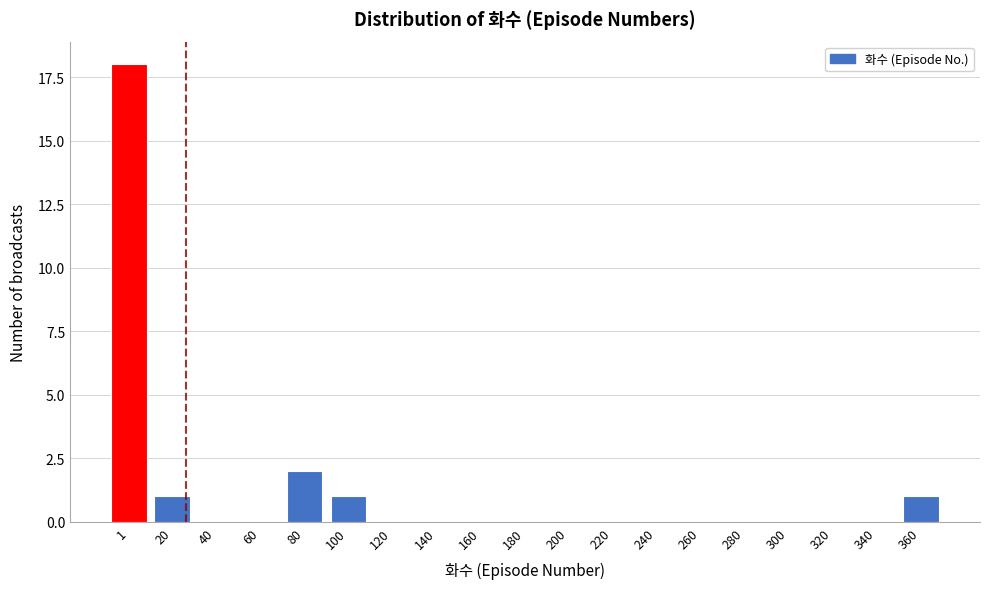

Reading left to right, list all the values displayed in this chart.

1=18	20=1	40=0	60=0	80=2	100=1	120=0	140=0	160=0	180=0	200=0	220=0	240=0	260=0	280=0	300=0	320=0	340=0	360=1